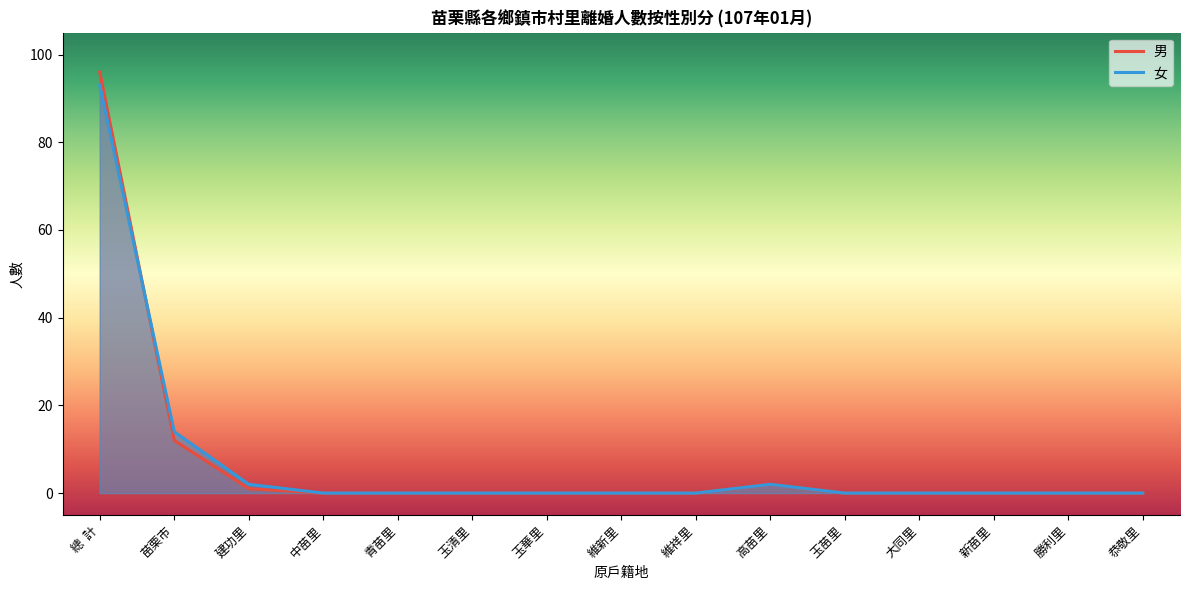

In 女, how many points are higher than both neighbors (excluding endpoints)?

1